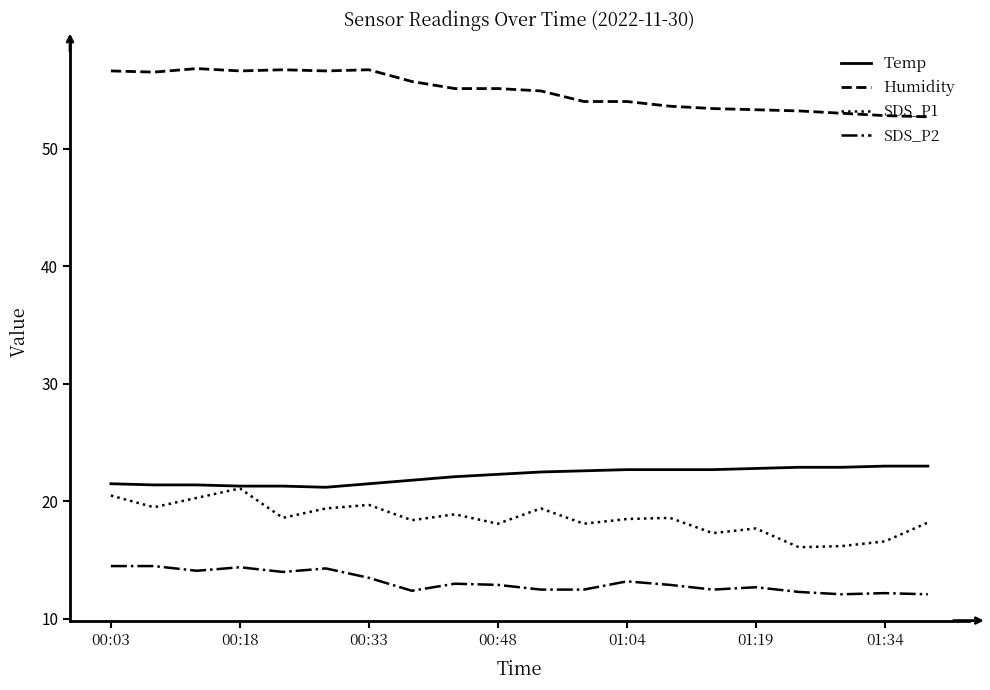

What is the minimum value shown in the chart?

12.1